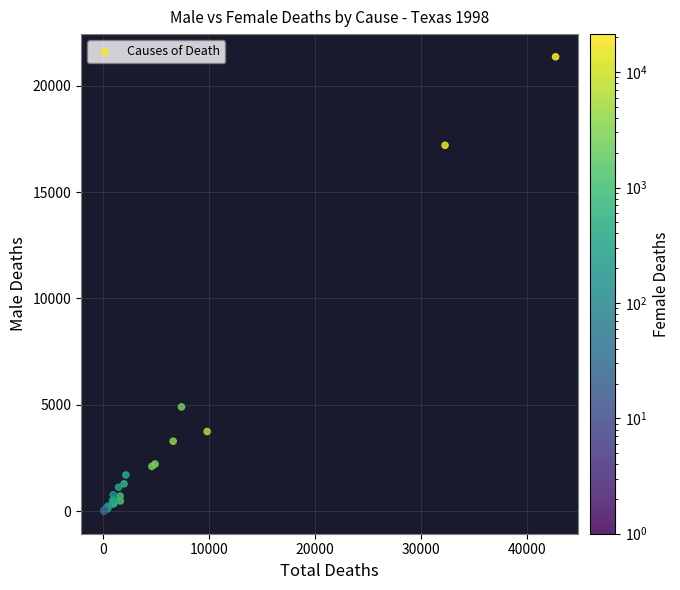

What Y value in the scatter plot is closest to 10684?

4907